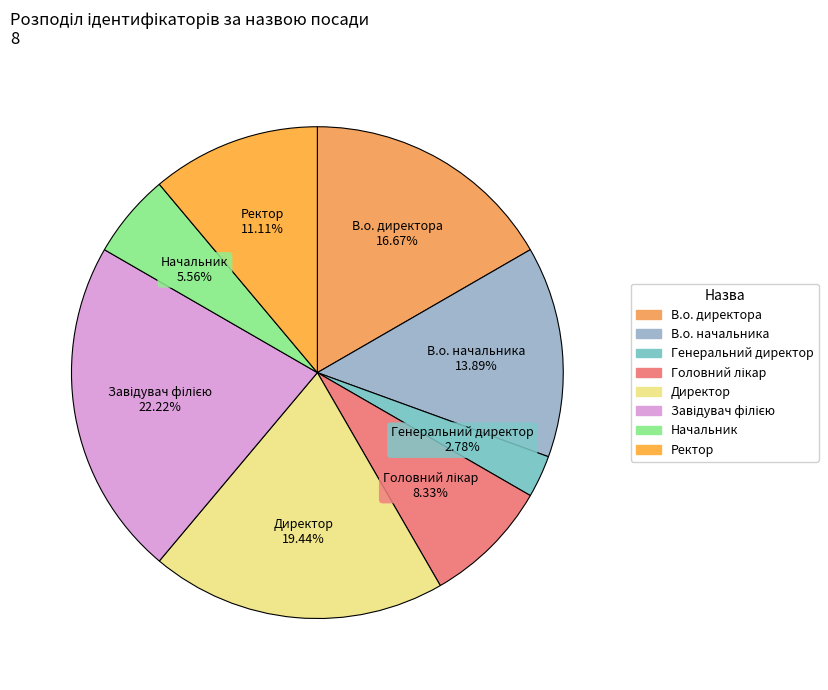

How many slices are in this pie chart?

8